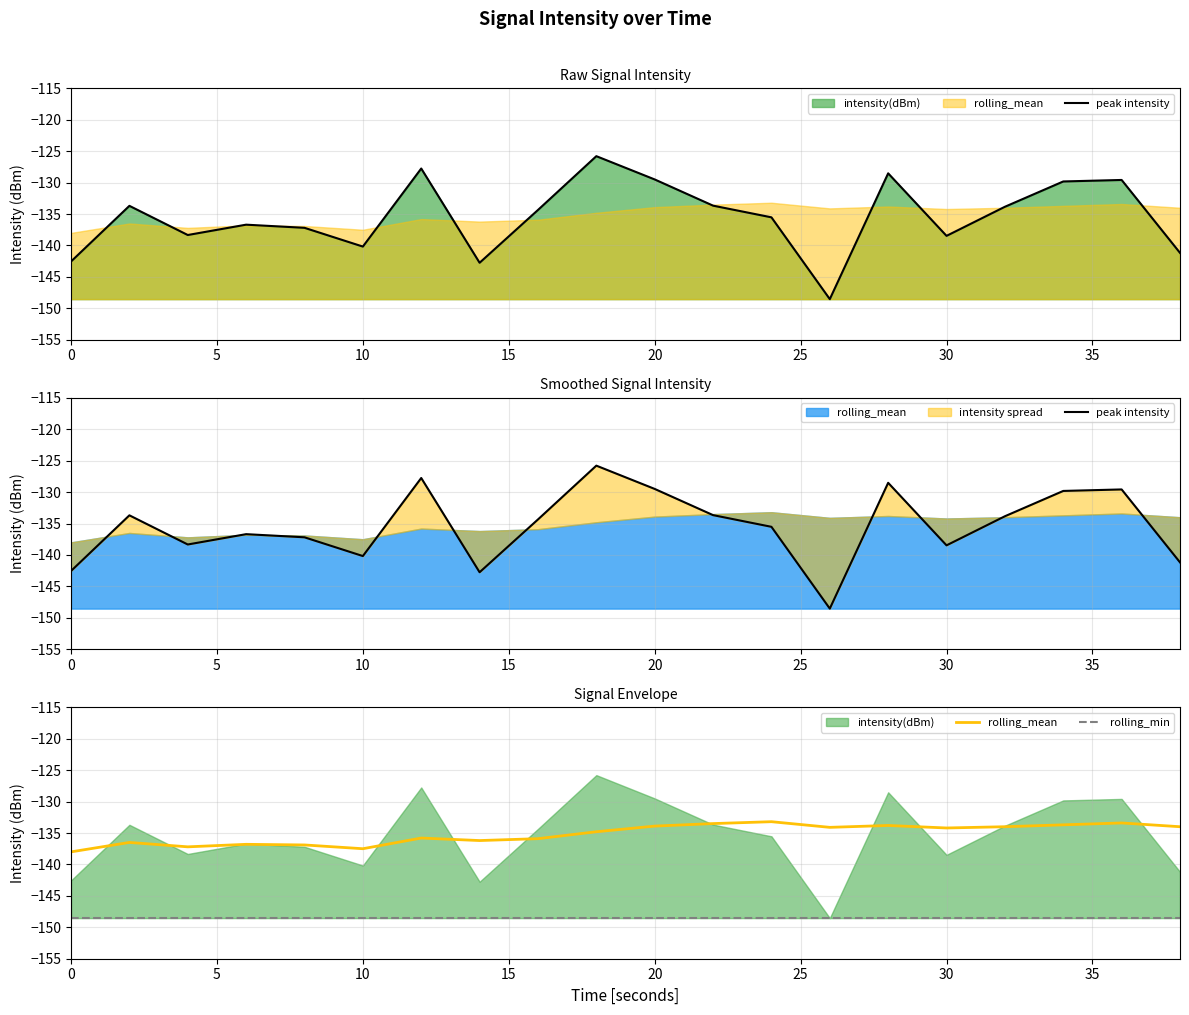

True or false: rolling_min and rolling_mean intersect in this chart.

False